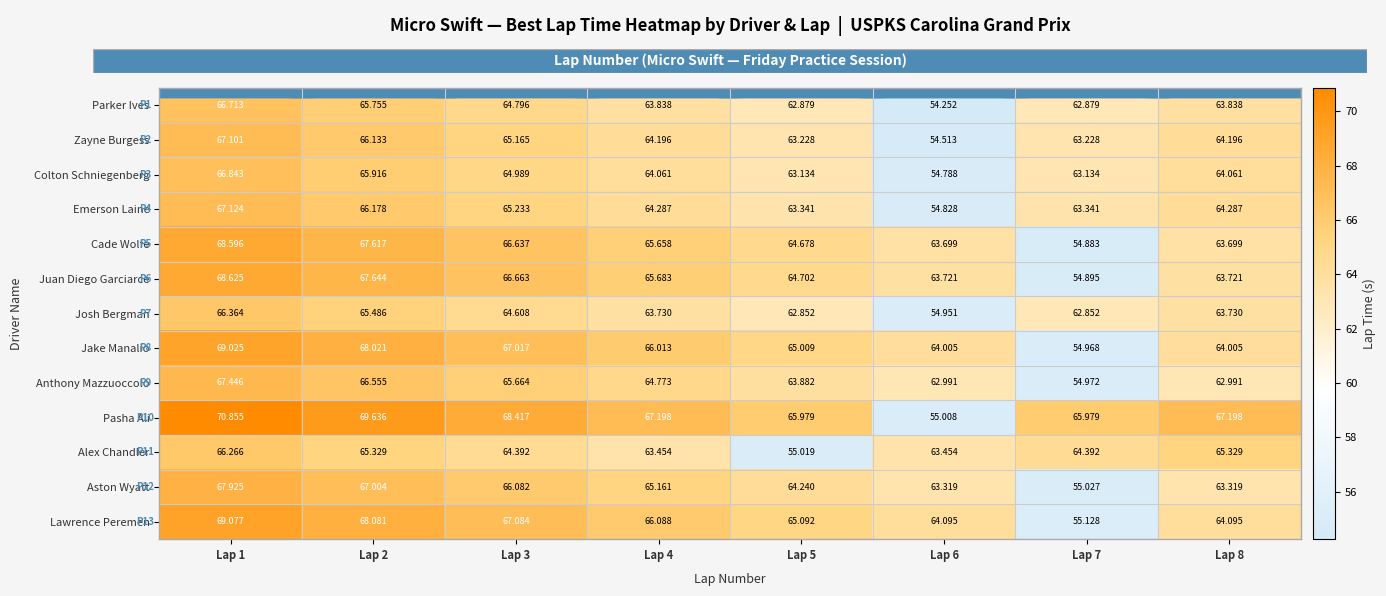

Which series has the largest total across all categories?

Pasha Ali